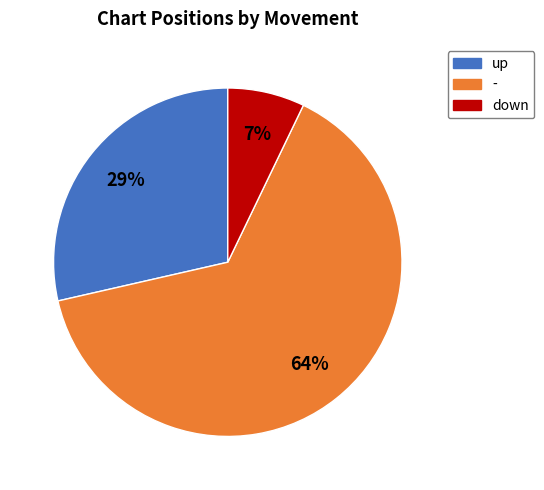

Is - the majority of the pie?

Yes